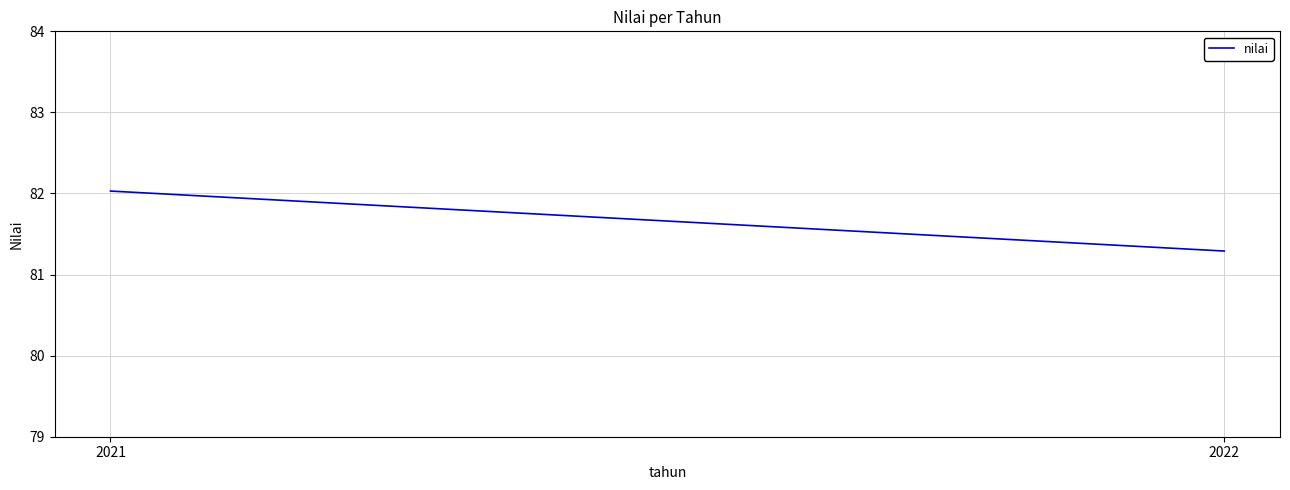

Reading left to right, extract all data points from this chart.

82.0	81.3